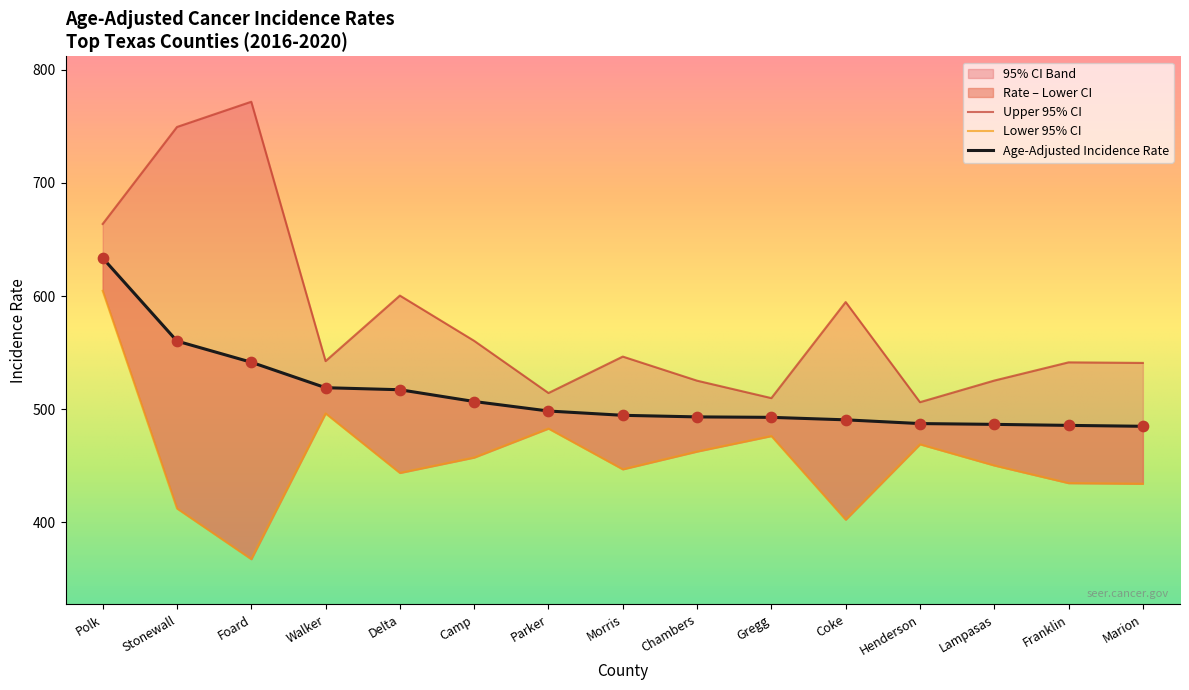

Which series has the largest total across all categories?

Upper 95% CI